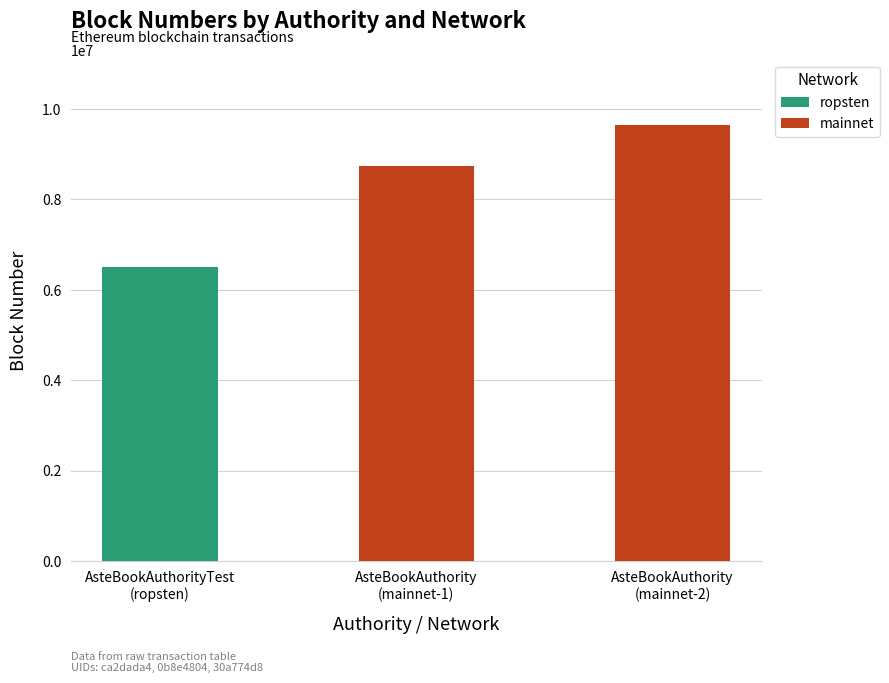

Are the bars grouped side by side (vs. stacked)?

No